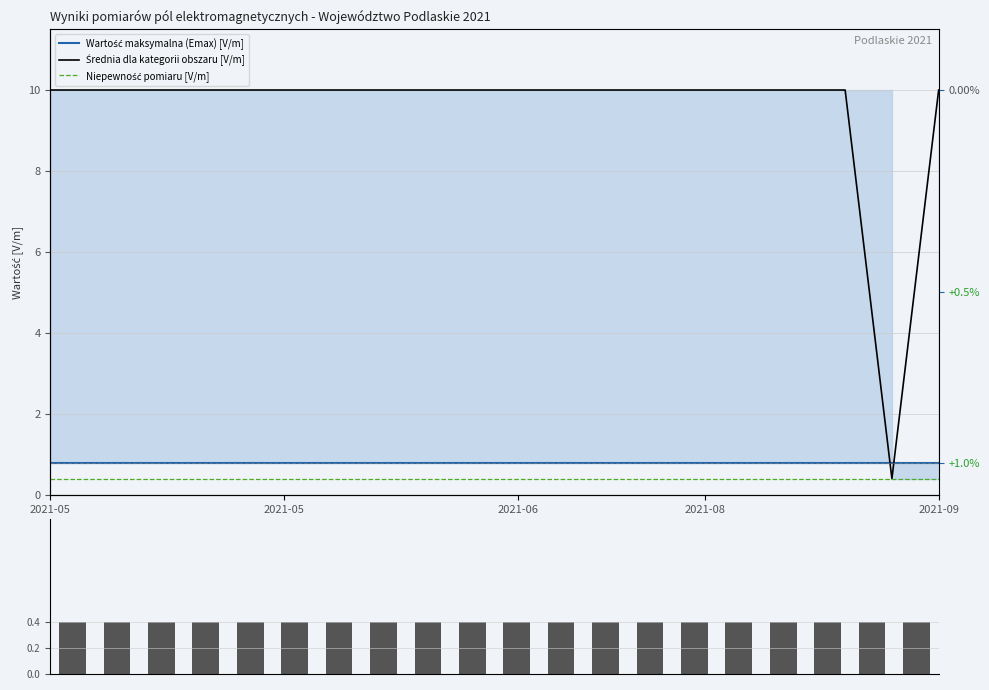

Which series has the largest total across all categories?

Średnia dla kategorii obszaru [V/m]